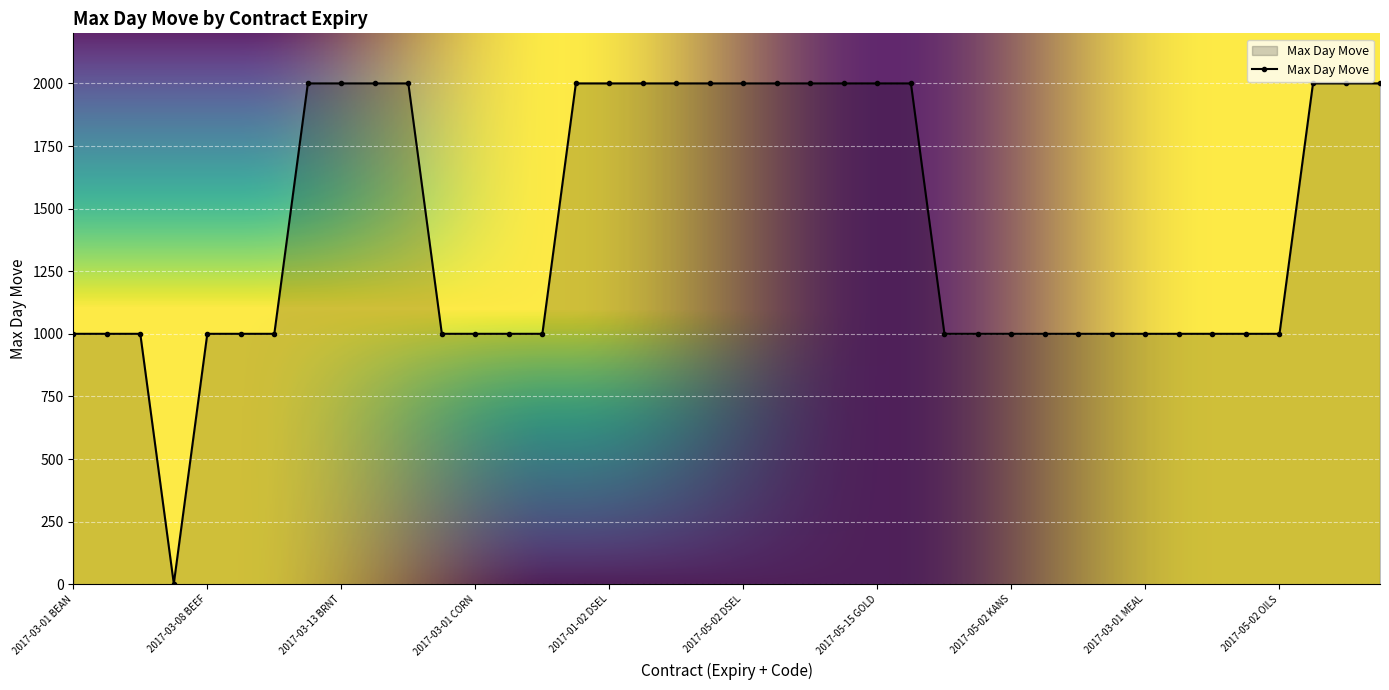

What is the greatest value displayed?

2000